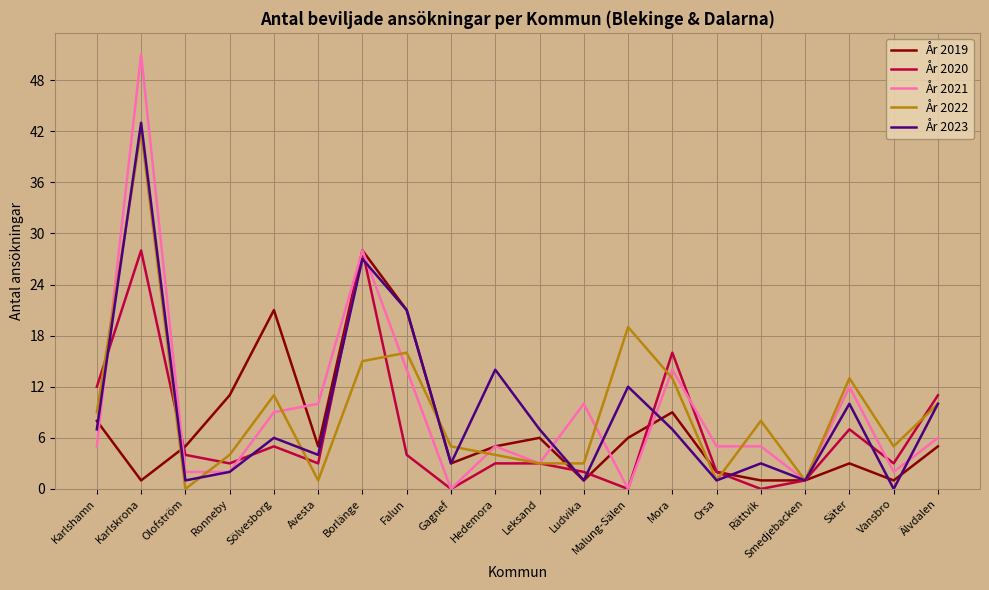

Count the number of data series in this chart.

5